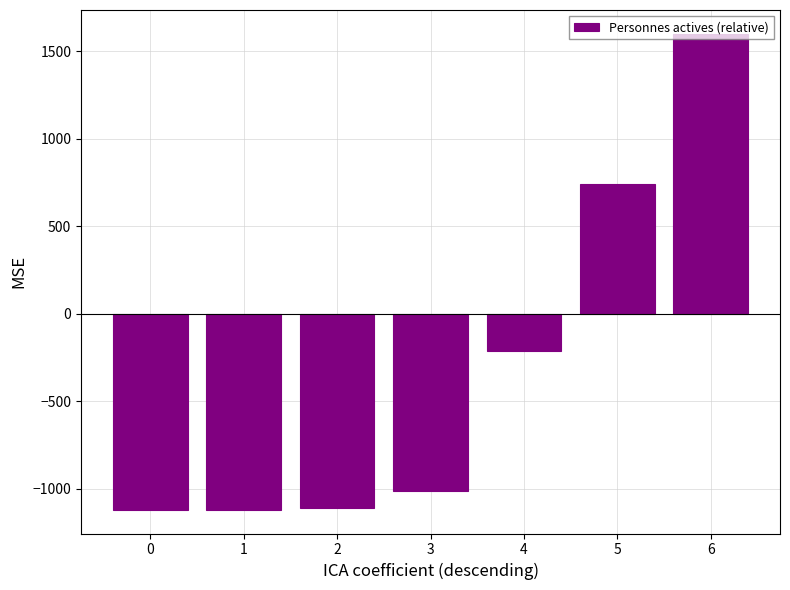

How many values are below -1014?

4